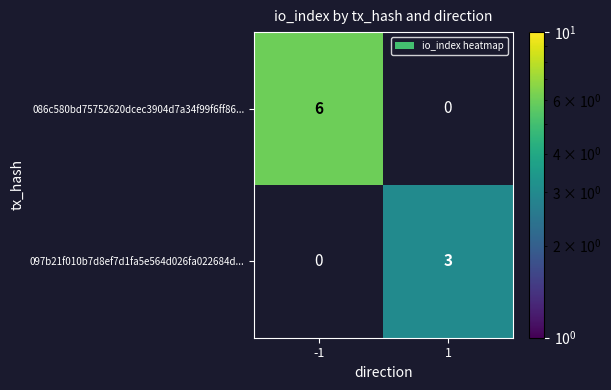

What is the maximum value shown in the chart?

6.0